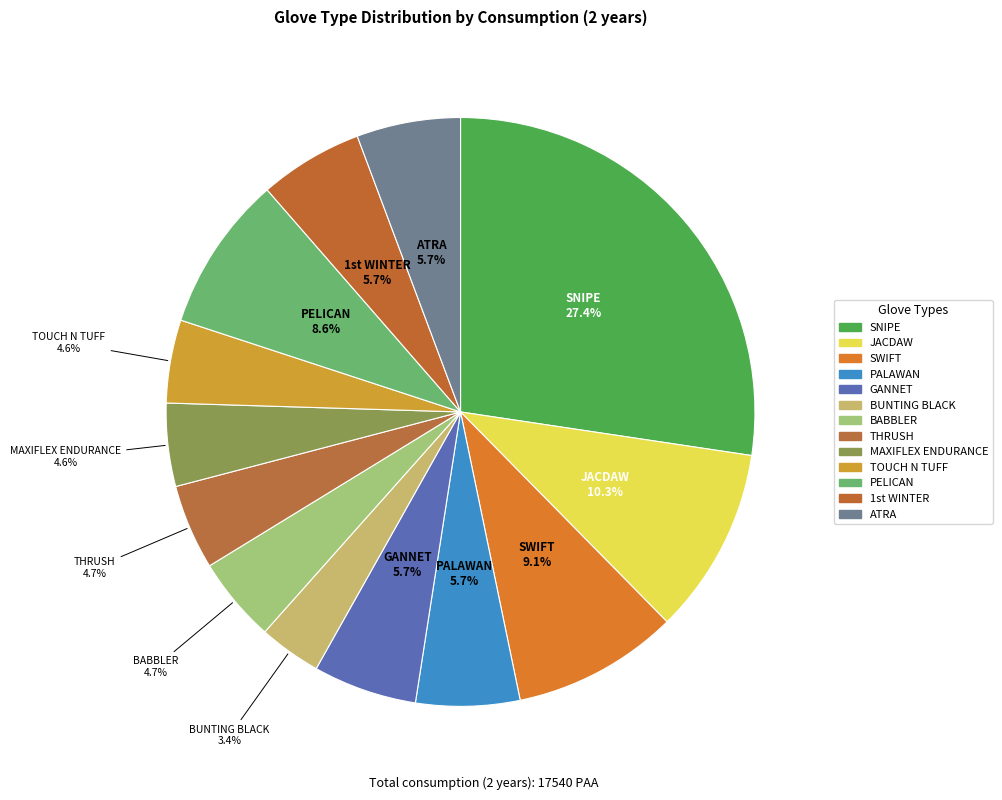

To the nearest percent, what is the average slice percentage?

8%